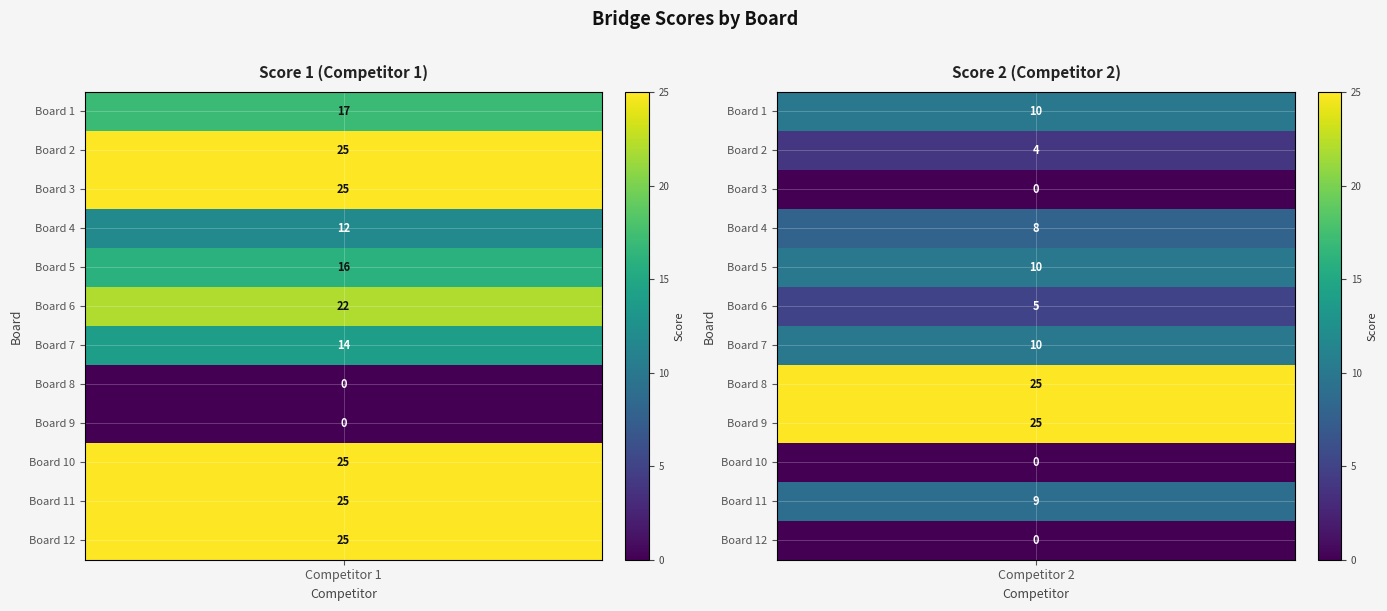

Is the value of Score 2 at 1 greater than the value of Score 1 at 8?

Yes